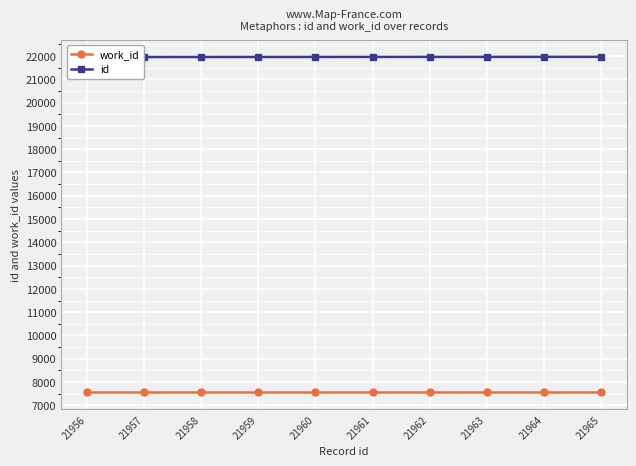

The value of id at 21958 is 7239. True or false?

False